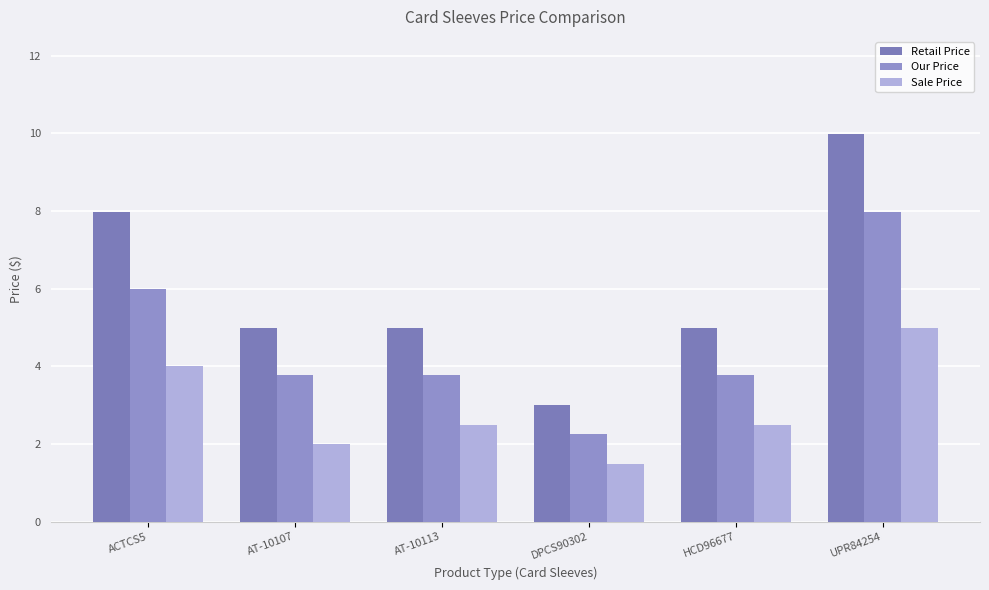

What is the spread (max minus min) of values at AT-10113?

2.5